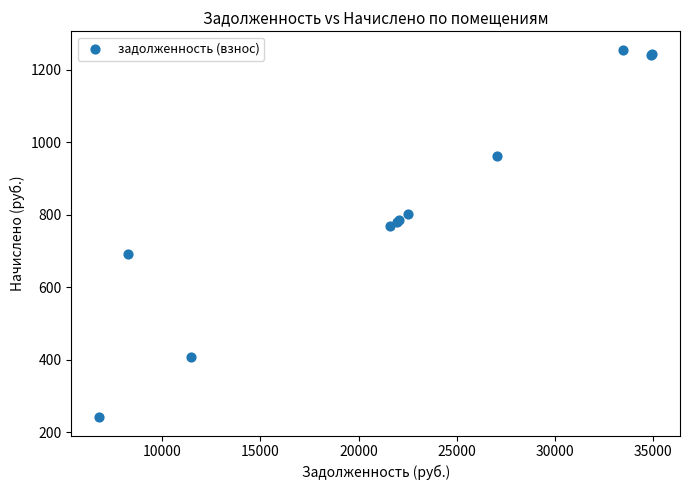

What Y value in the scatter plot is closest to 748?

769.0